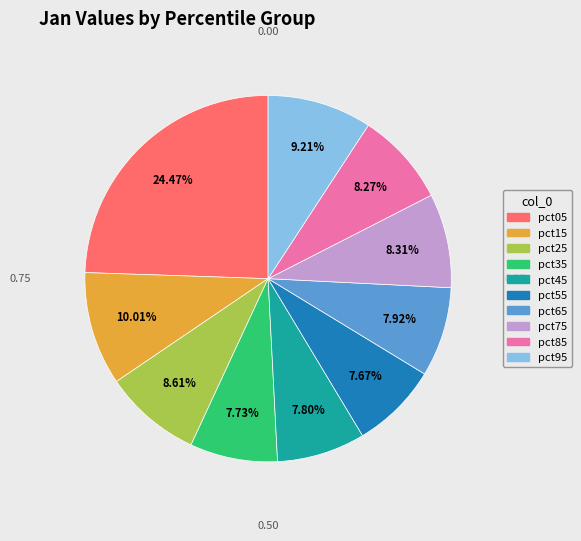

Does pct65 account for over 50% of the chart?

No